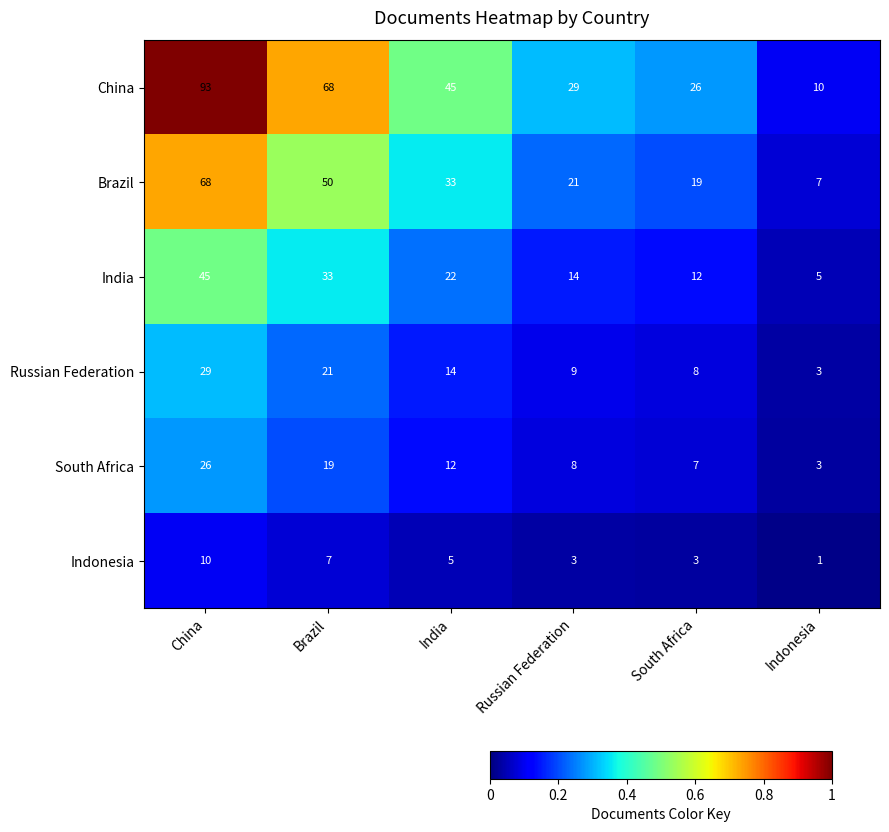

What is the sum of the Brazil values at South Africa and China?

87